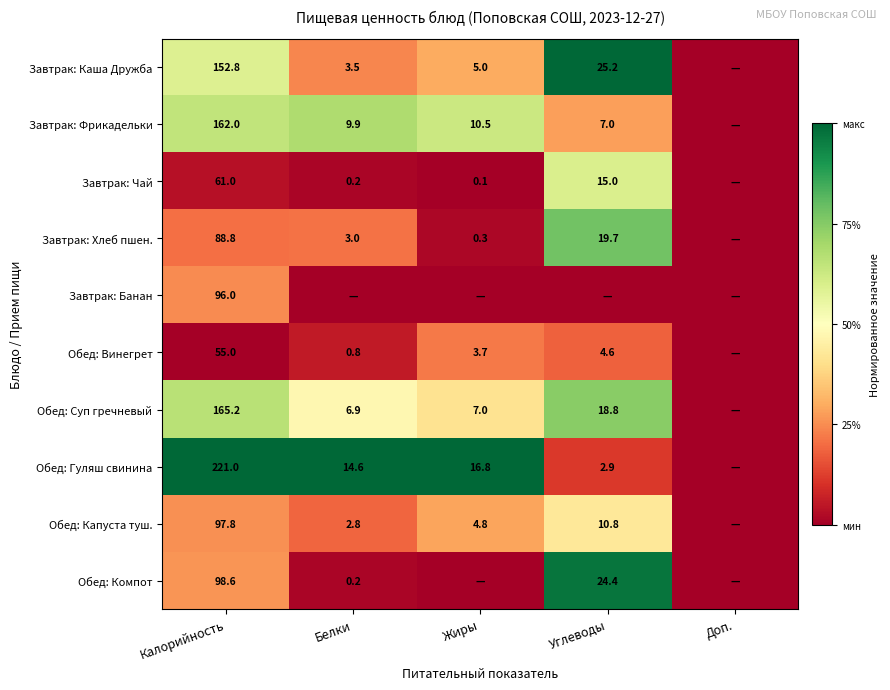

What is the total value across all series at Калорийность?

1198.2